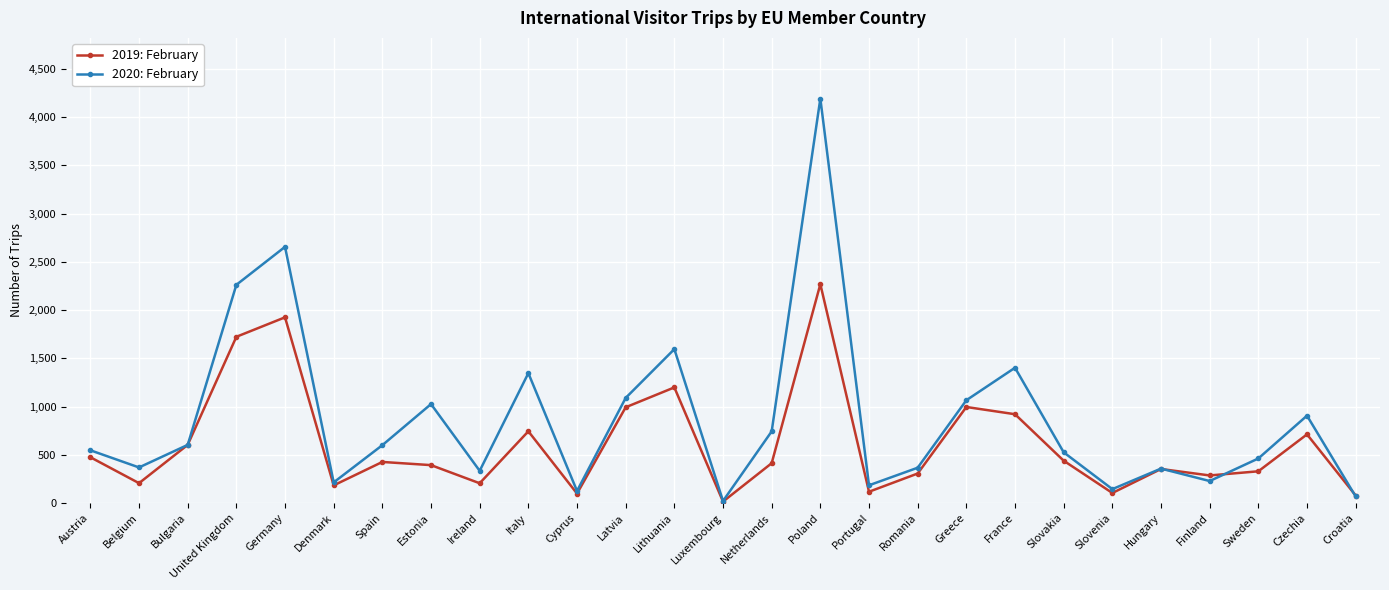

Which series has the largest range (max minus min)?

2020: February